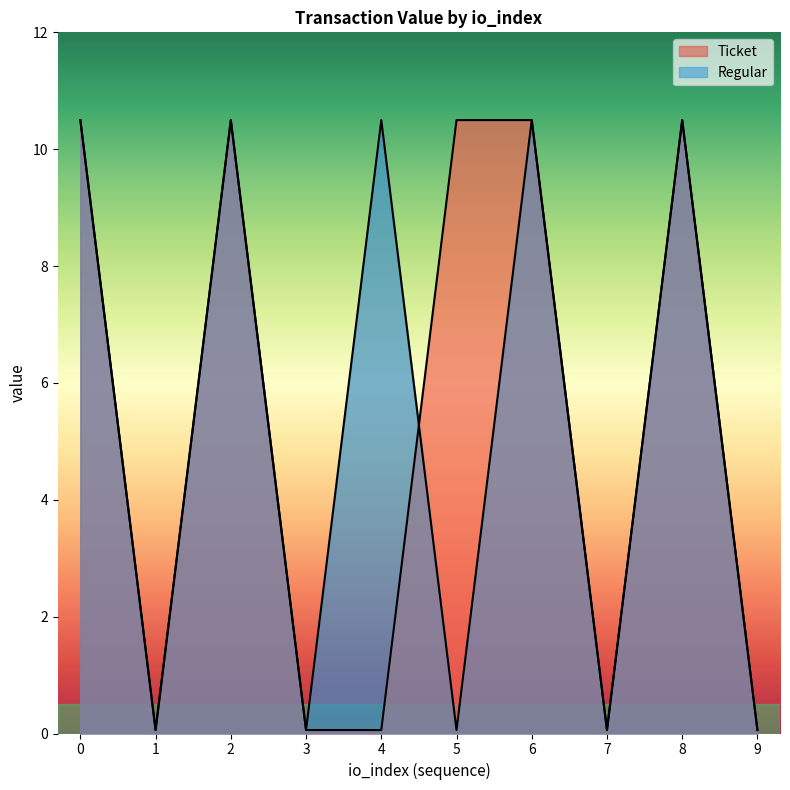

How many lines are shown in the chart?

2